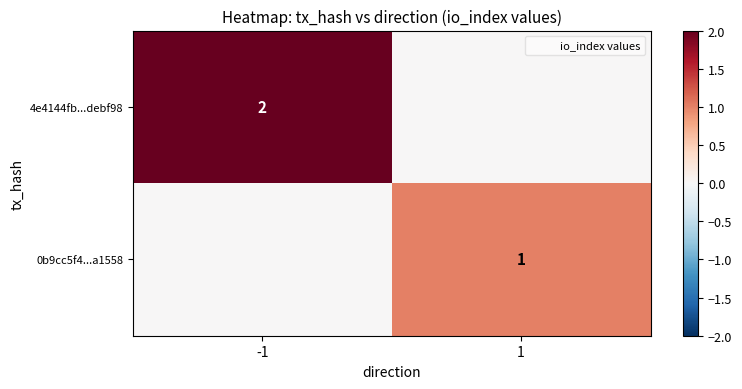

Is it true that 0b9cc5f4...a1558 equals 1 at 1?

False